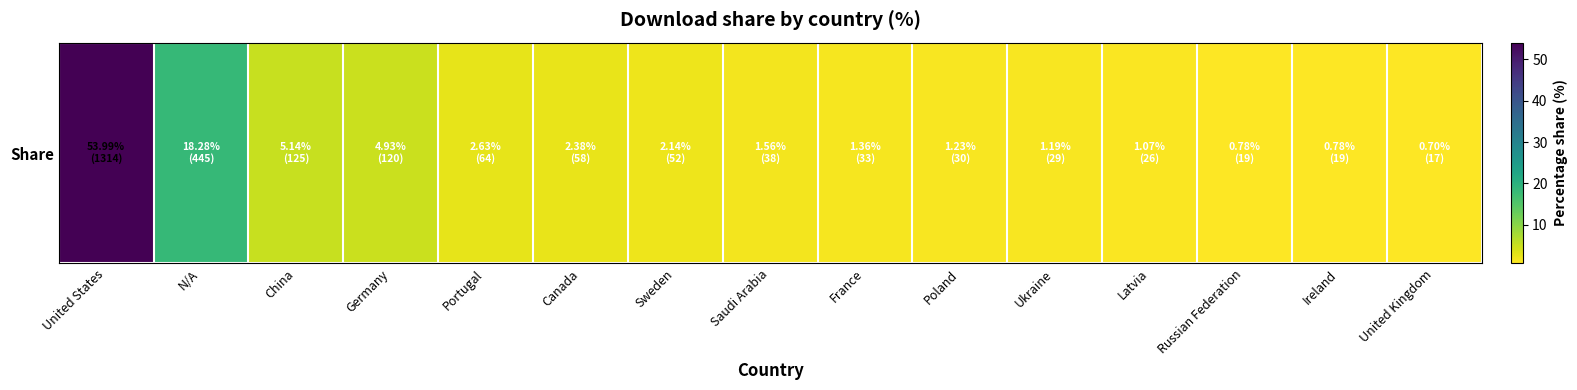

List the labels in order of value, largest first.

United States, N/A, China, Germany, Portugal, Canada, Sweden, Saudi Arabia, France, Poland, Ukraine, Latvia, Russian Federation, Ireland, United Kingdom